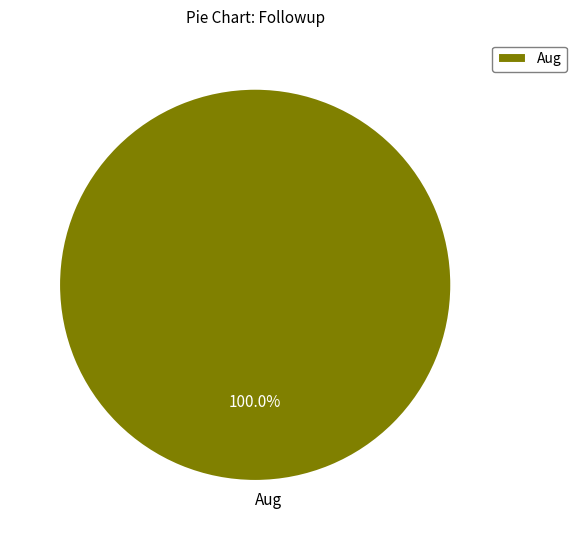

Does Aug account for over 50% of the chart?

Yes